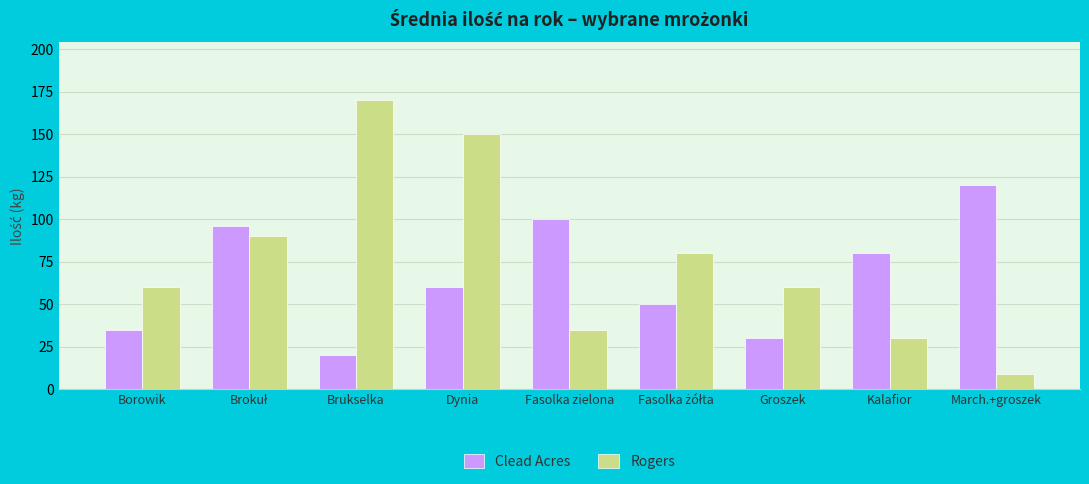

Read the Rogers value at Borowik, to the nearest 5.

60